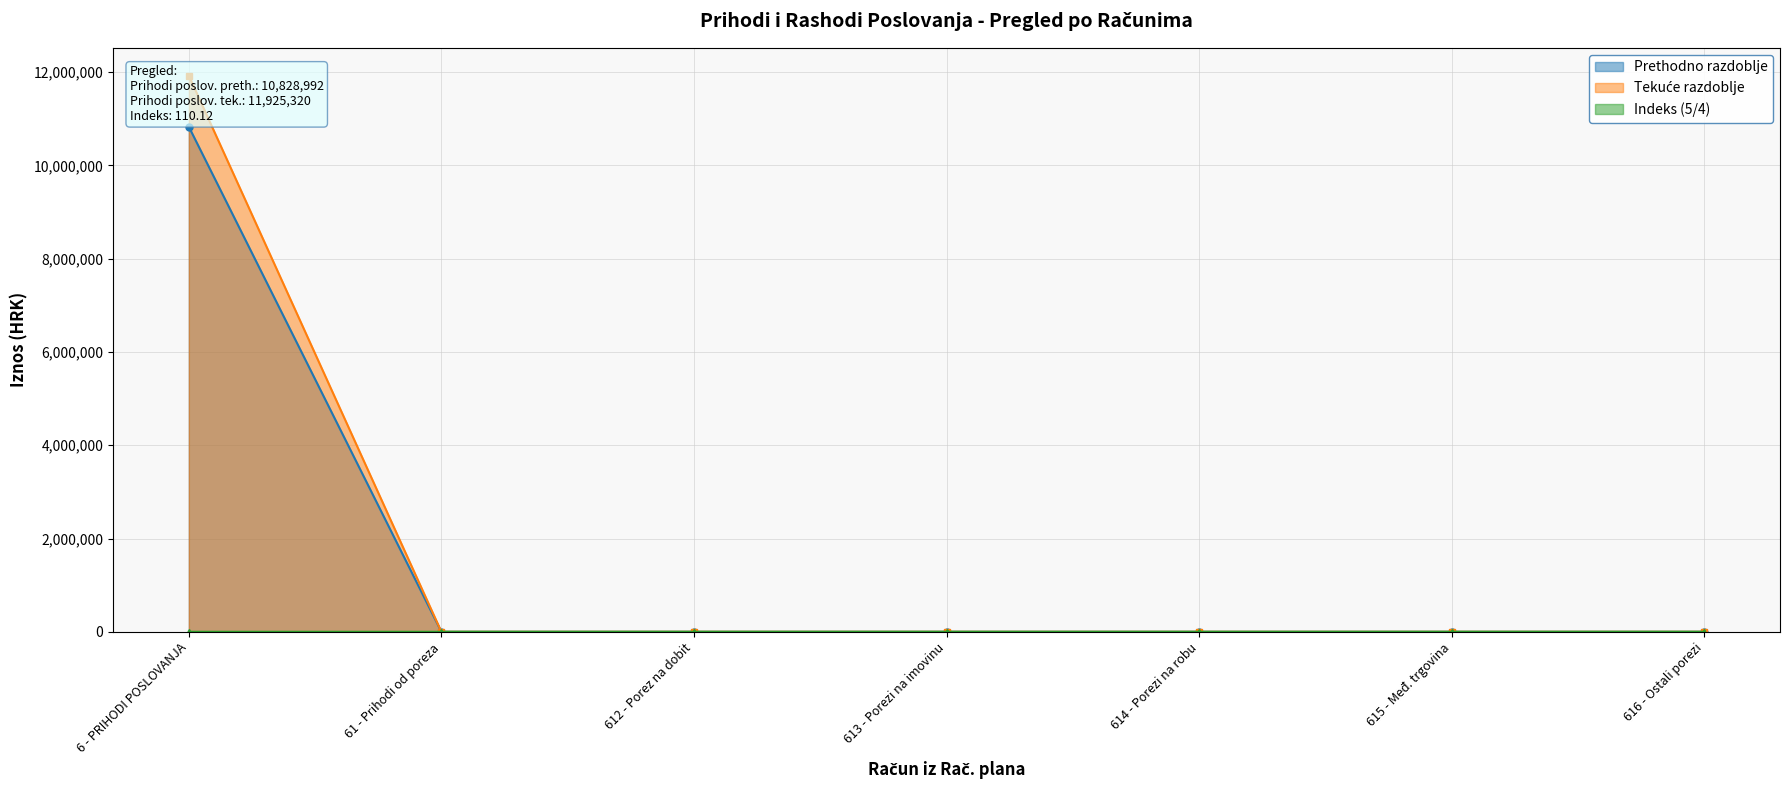

The value of Prethodno razdoblje at 614 - Porezi na robu is 6690758.9. True or false?

False